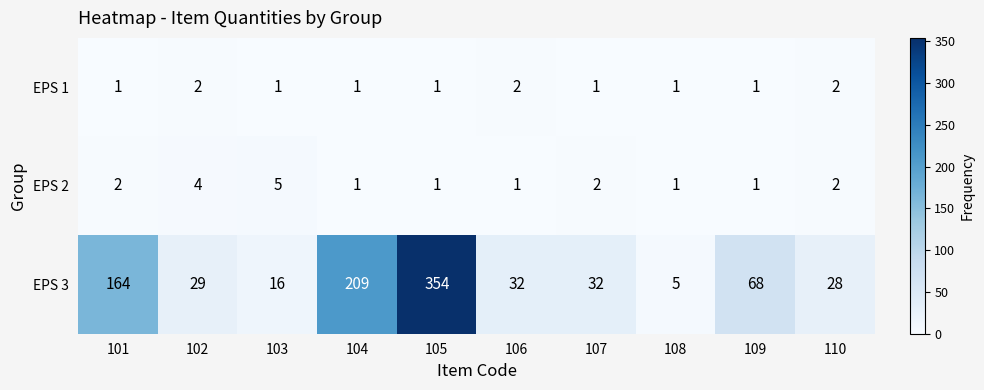

What is the total value across all series at 107?

35